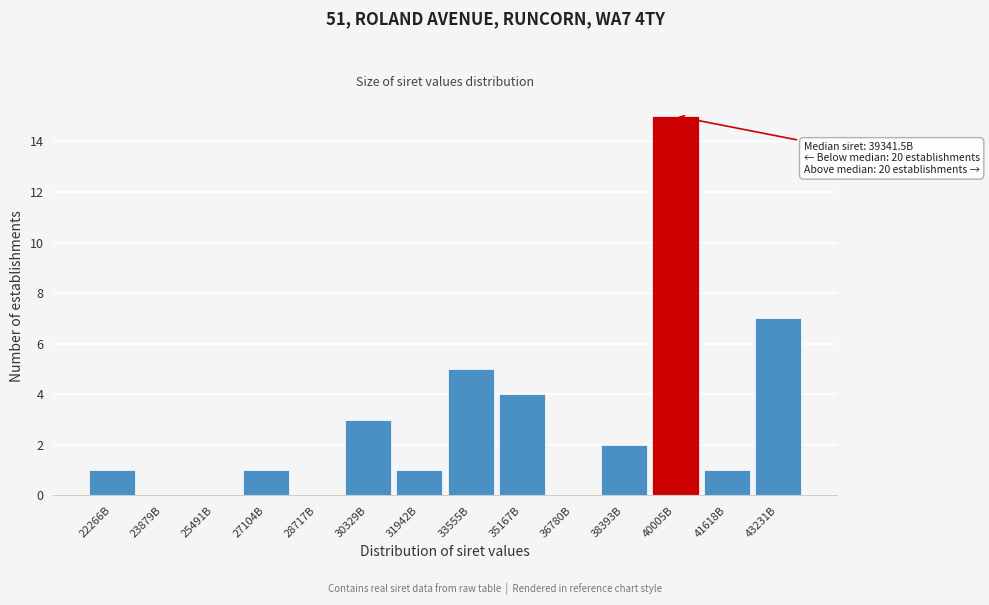

Reading left to right, list all the values displayed in this chart.

22266B=1	23879B=0	25491B=0	27104B=1	28717B=0	30329B=3	31942B=1	33555B=5	35167B=4	36780B=0	38393B=2	40005B=15	41618B=1	43231B=7